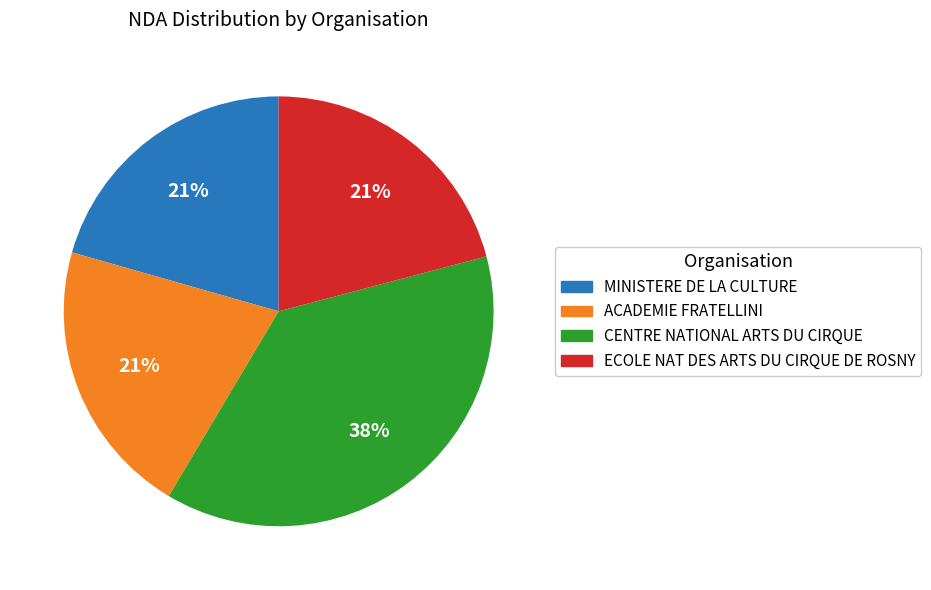

True or false: MINISTERE DE LA CULTURE accounts for 21% of the total.

True